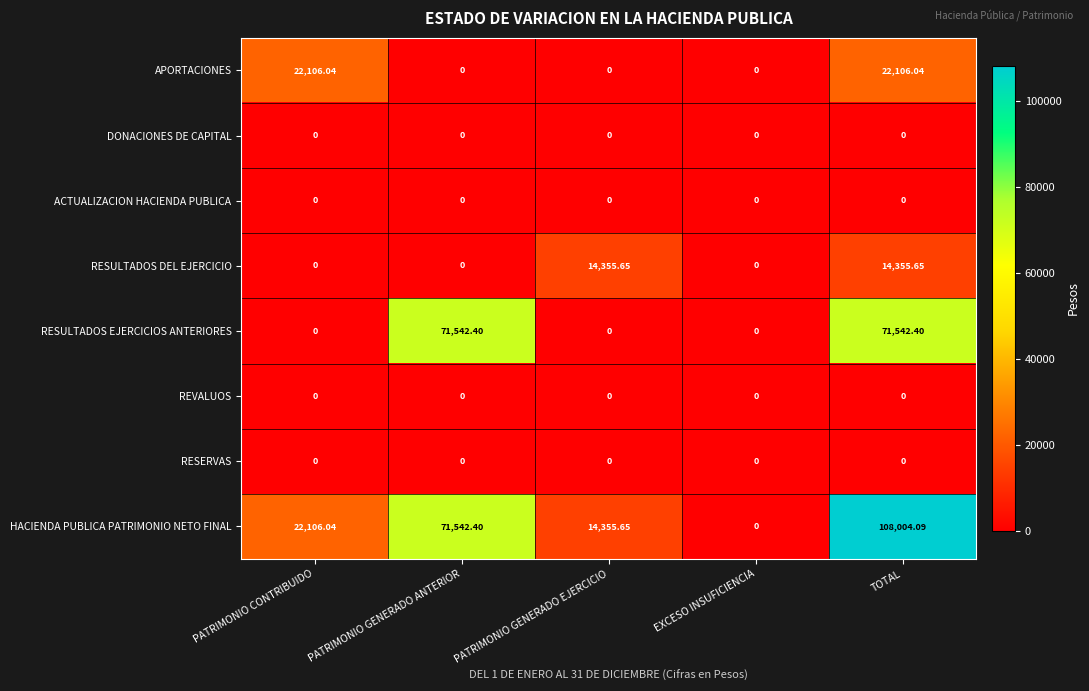

Which series has the largest total across all categories?

HACIENDA PUBLICA PATRIMONIO NETO FINAL